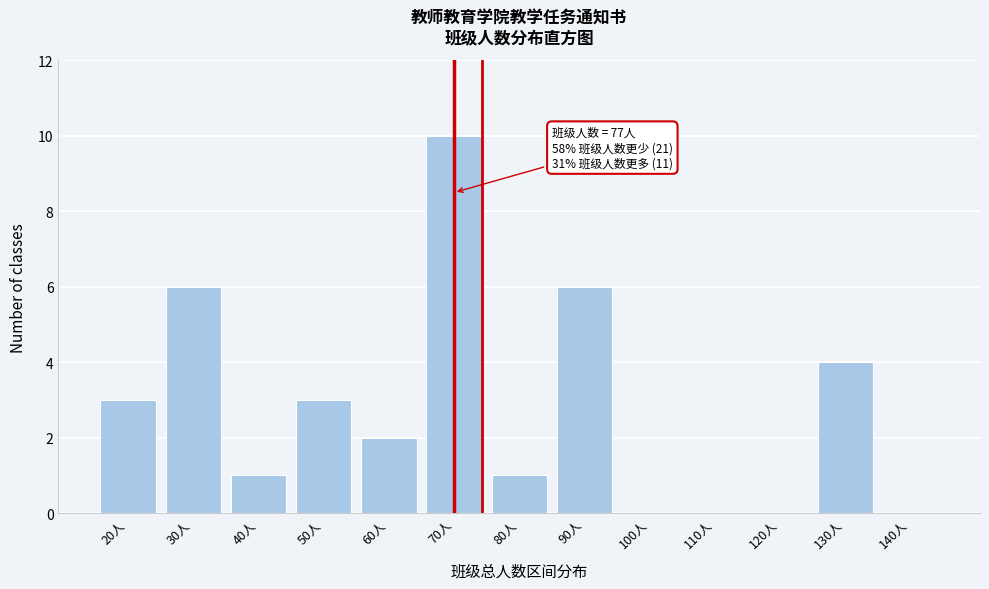

Reading left to right, what are all the values shown in this chart?

20人=3	30人=6	40人=1	50人=3	60人=2	70人=10	80人=1	90人=6	100人=0	110人=0	120人=0	130人=4	140人=0